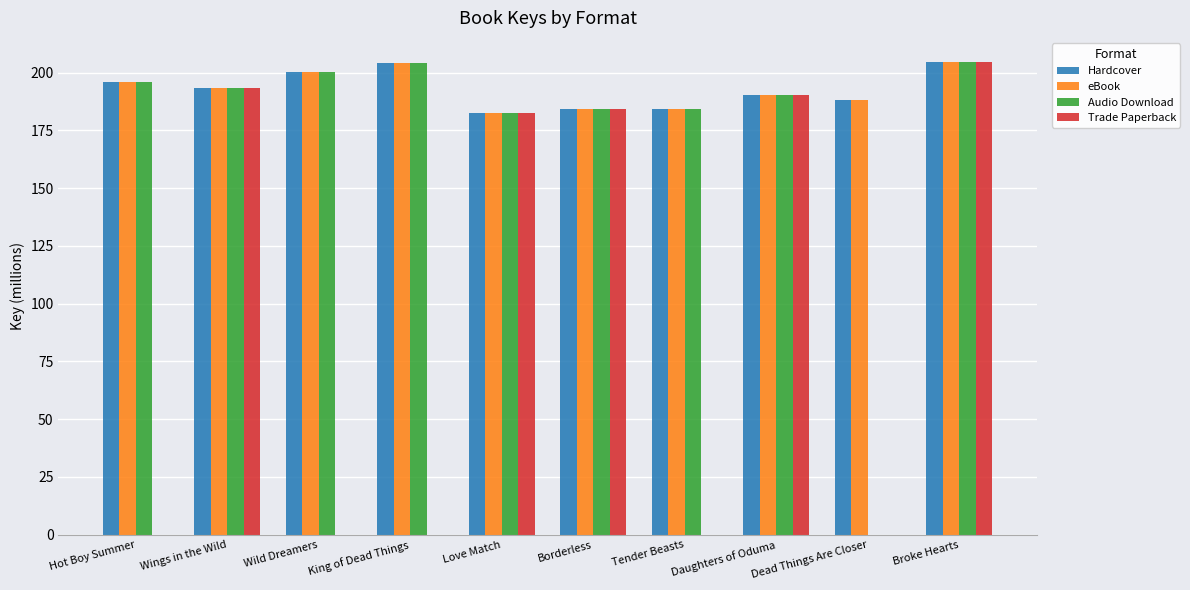

True or false: eBook has a value of 133.5 at Wild Dreamers.

False